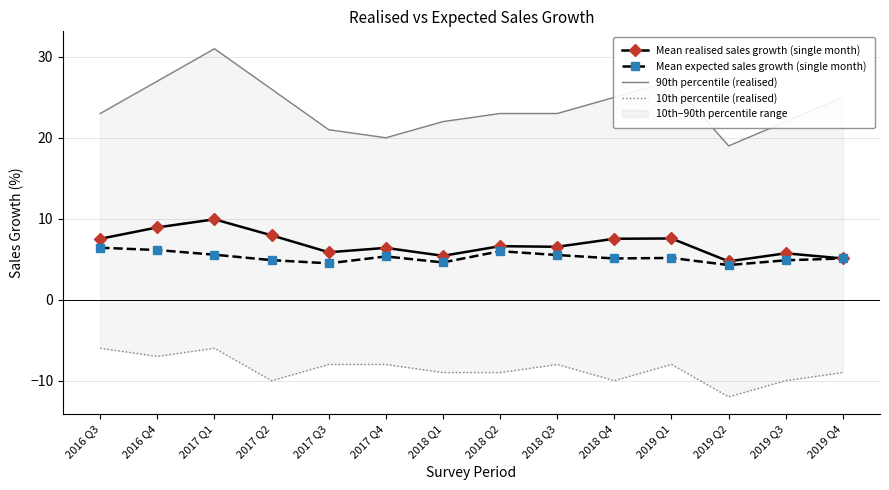

Rank the series at 2019 Q4 from highest to lowest value.

90th percentile (realised), Mean realised sales growth (single month), Mean expected sales growth (single month), 10th percentile (realised)